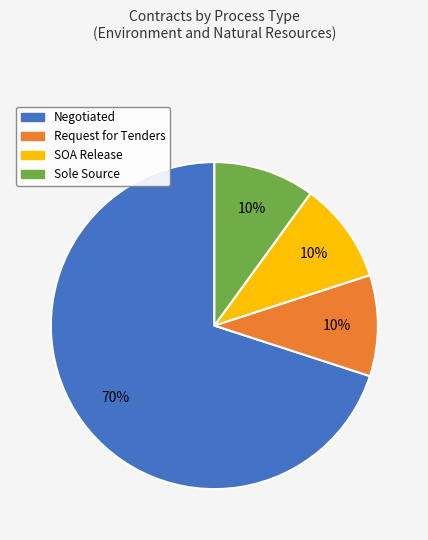

What is the largest slice in the pie chart?

Negotiated